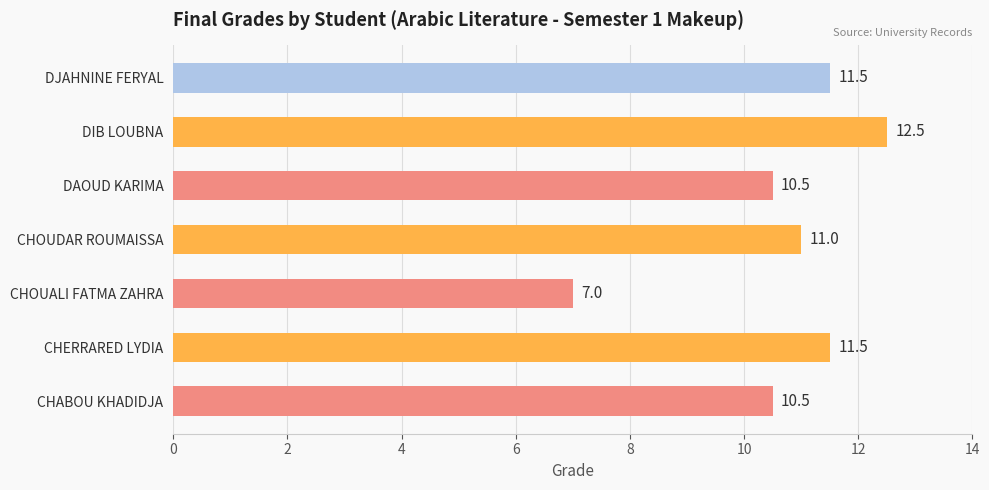

The value at CHOUALI FATMA ZAHRA is 4.1. True or false?

False